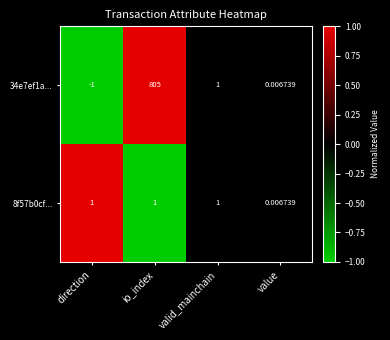

Is the value of 34e7ef1a... at direction greater than the value of 8f57b0cf... at value?

No